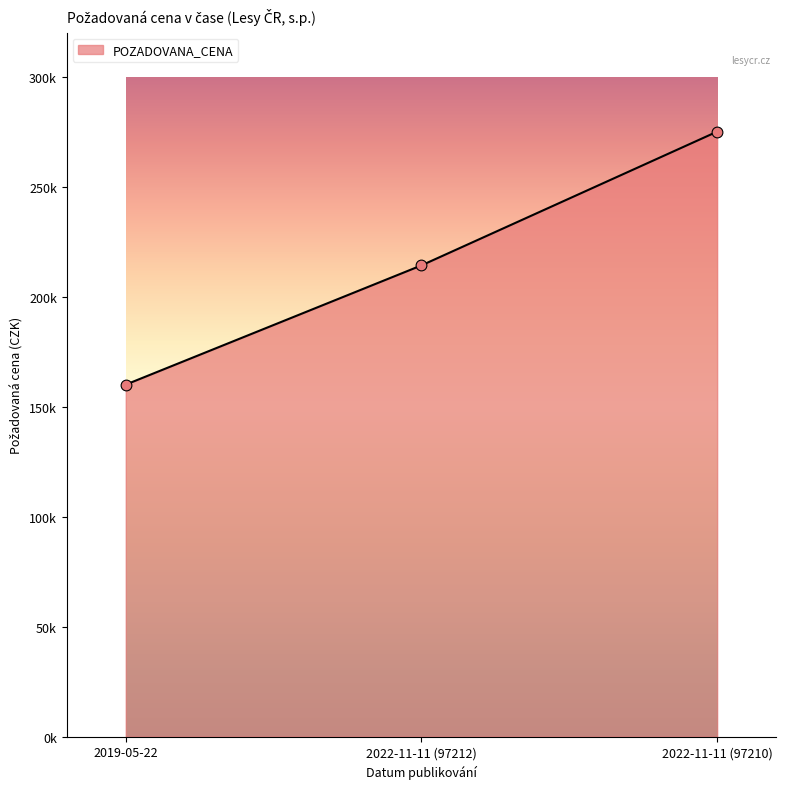

What is the ratio of the value at 2022-11-11 (97212) to the value at 2022-11-11 (97210)?

0.8